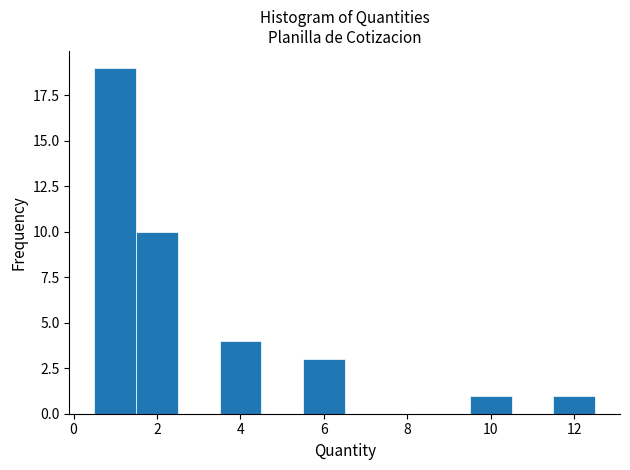

Reading left to right, list every bar in this chart as the range it spans on the x-axis followed by its height. Neither the bar edges nor the heights are printed on the chart, so give them approximately, as read against the axes.

0.5 to 1.5: 19
1.5 to 2.5: 10
2.5 to 3.5: 0
3.5 to 4.5: 4
4.5 to 5.5: 0
5.5 to 6.5: 3
6.5 to 7.5: 0
7.5 to 8.5: 0
8.5 to 9.5: 0
9.5 to 10.5: 1
10.5 to 11.5: 0
11.5 to 12.5: 1